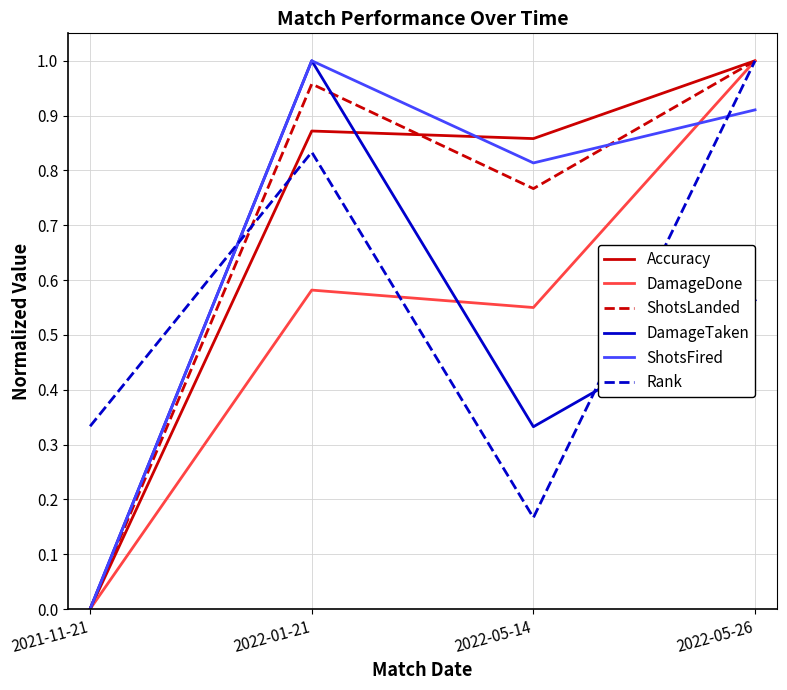

What are all the series names shown in the legend?

Accuracy, DamageDone, ShotsLanded, DamageTaken, ShotsFired, Rank